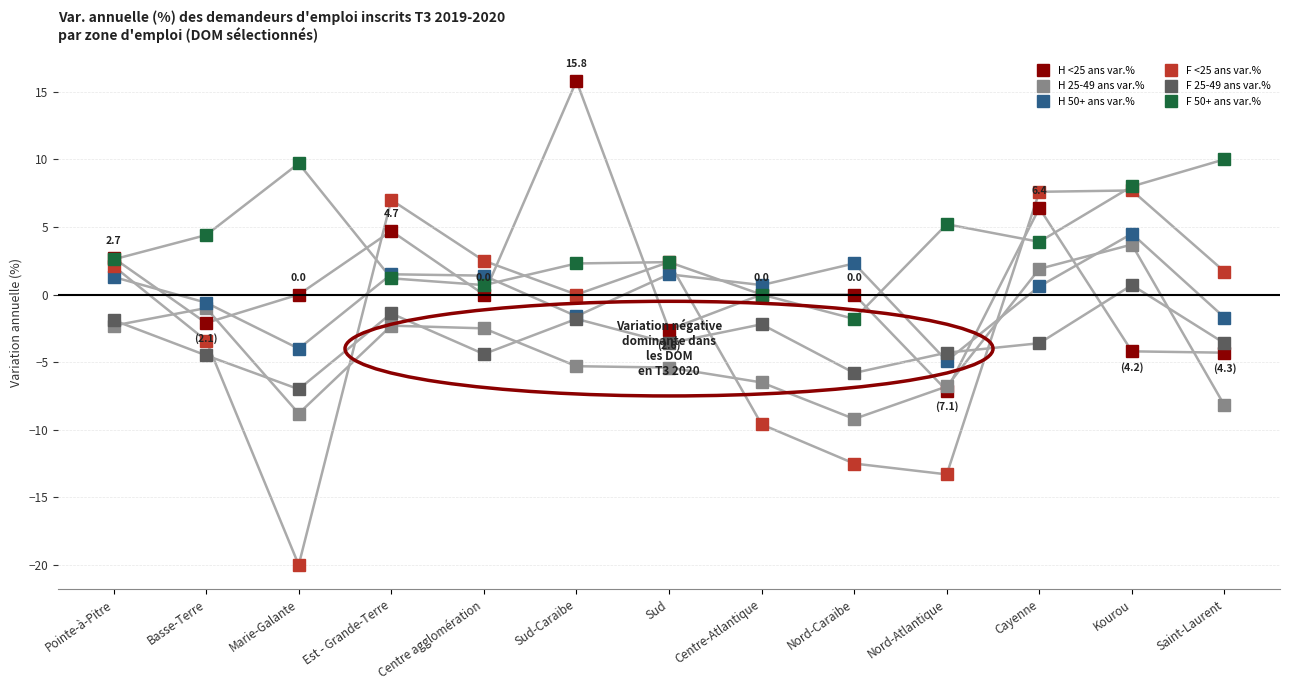

At which label does H 25-49 ans var.% first exceed -5?

Pointe-à-Pitre